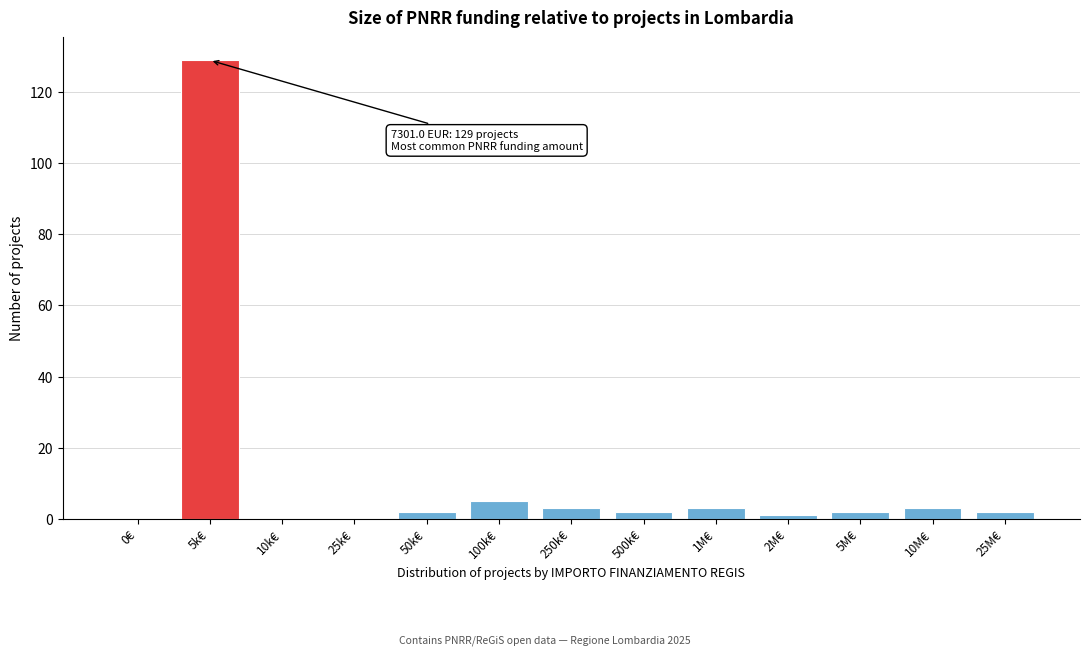

Reading left to right, list all the values displayed in this chart.

0€=0	5k€=129	10k€=0	25k€=0	50k€=2	100k€=5	250k€=3	500k€=2	1M€=3	2M€=1	5M€=2	10M€=3	25M€=2